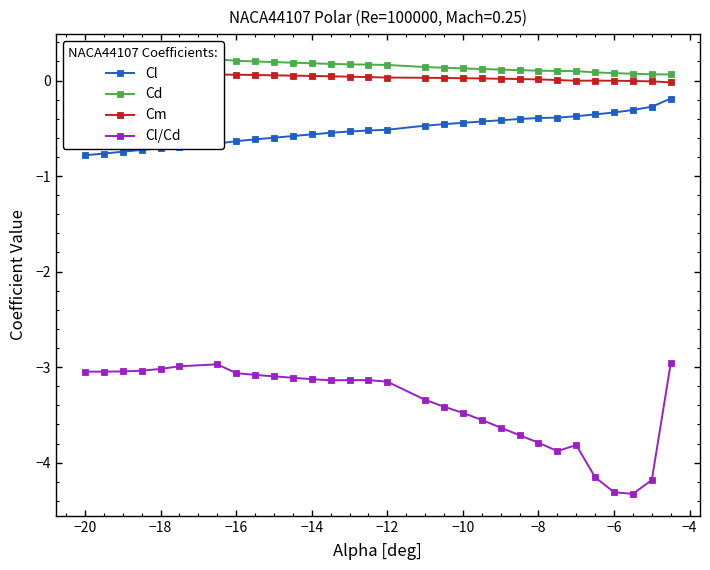

True or false: Cl and Cl/Cd intersect in this chart.

False